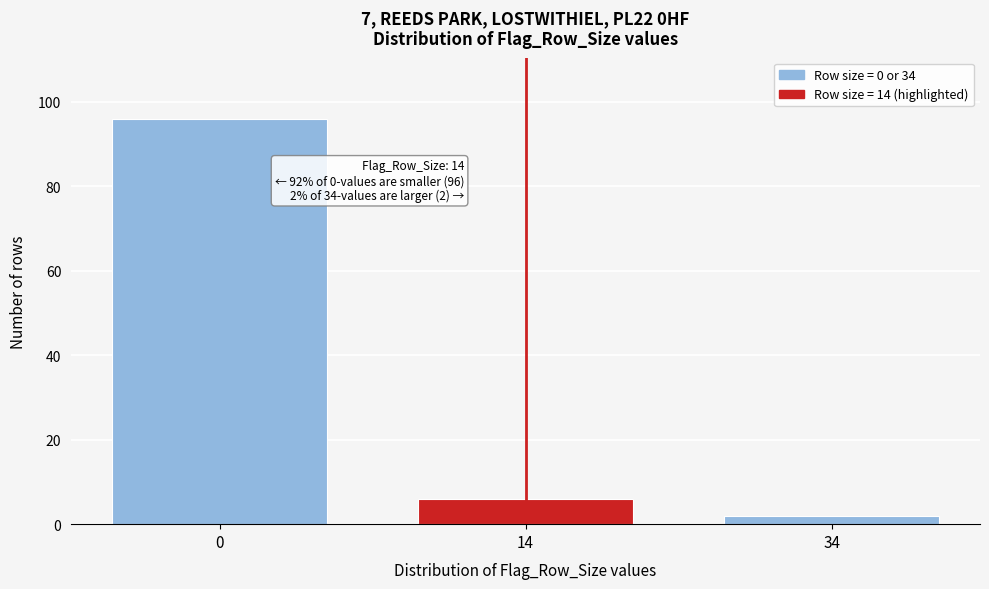

Reading left to right, extract all data points from this chart.

0=96	14=6	34=2